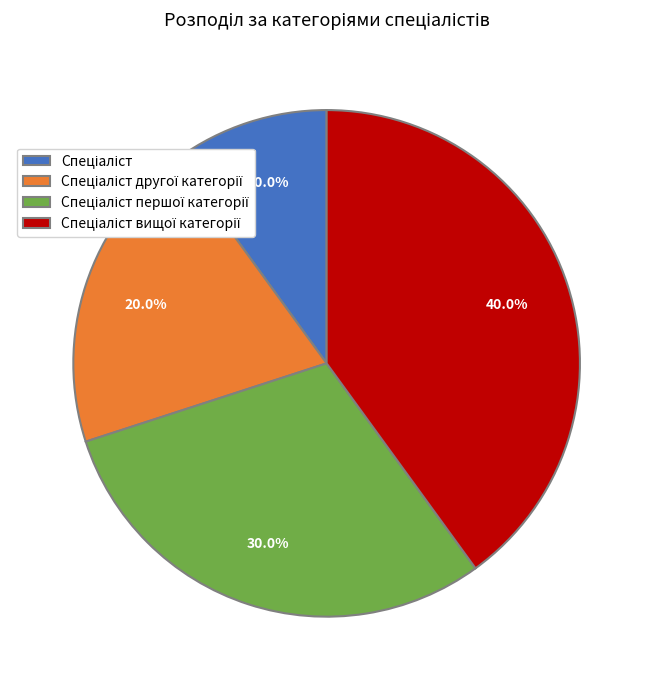

Is there any slice that represents more than half of the pie?

No